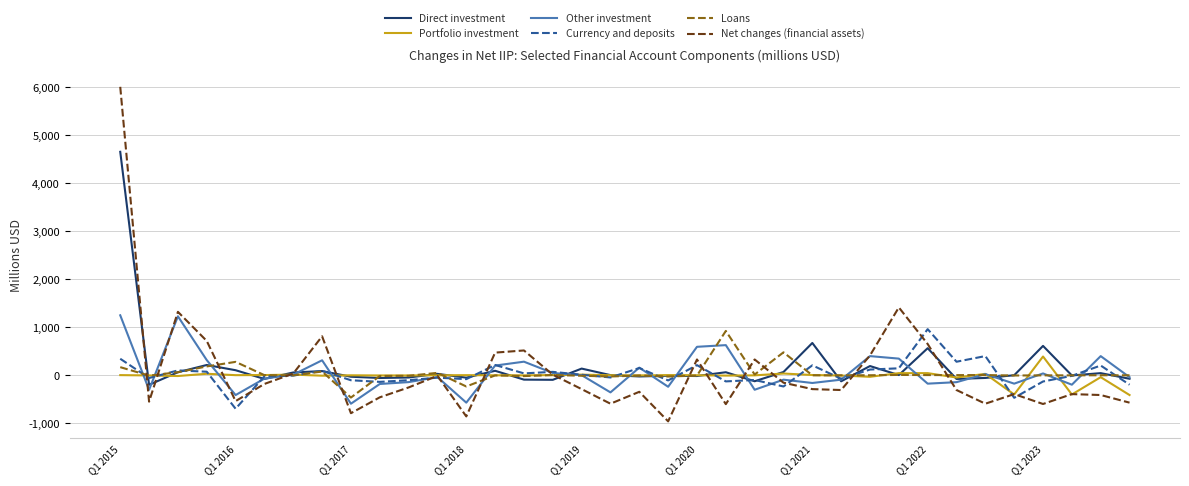

Which series has the largest range (max minus min)?

Net changes (financial assets)